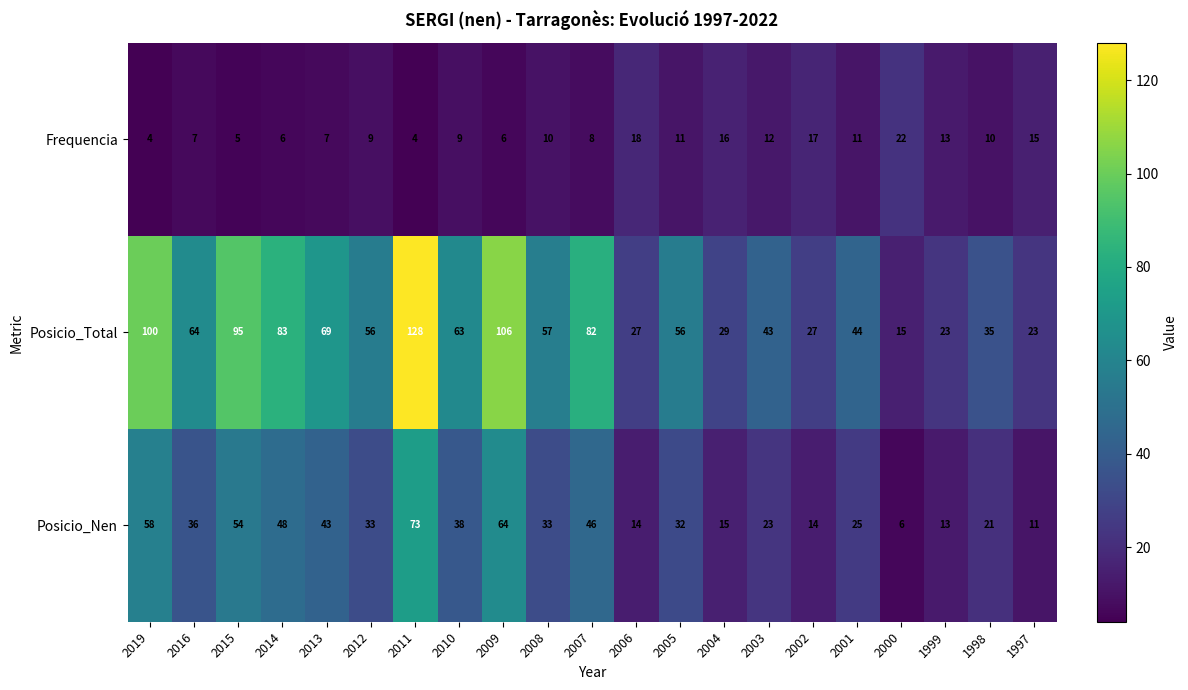

What is the greatest value displayed?

128